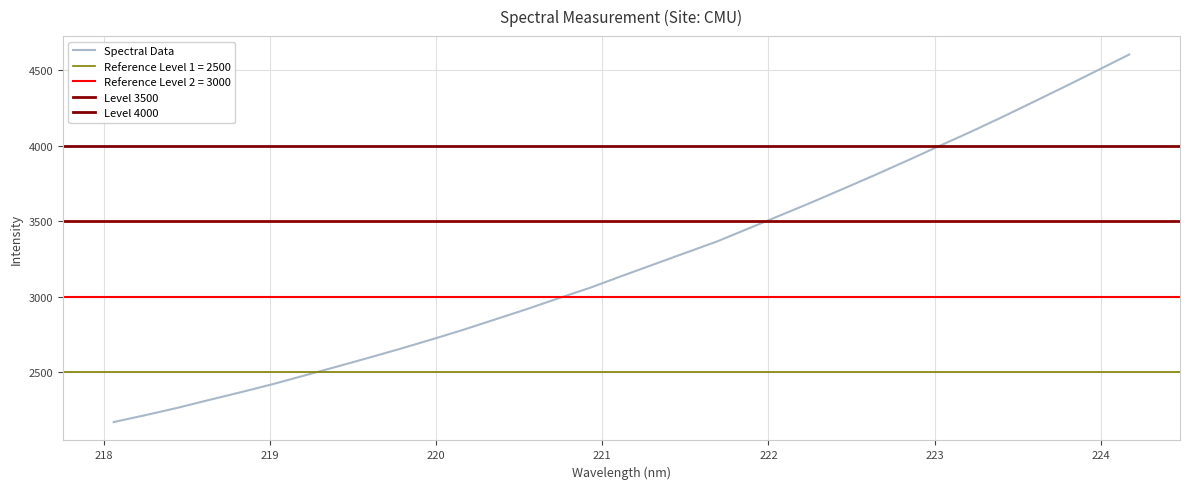

What is the lowest value of the Spectral Data series?

2171.1